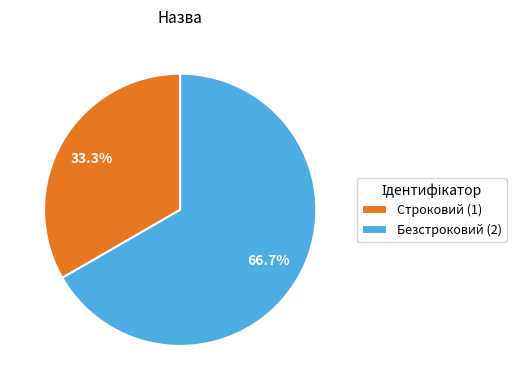

What percentage is the Строковий slice, to the nearest percent?

33%